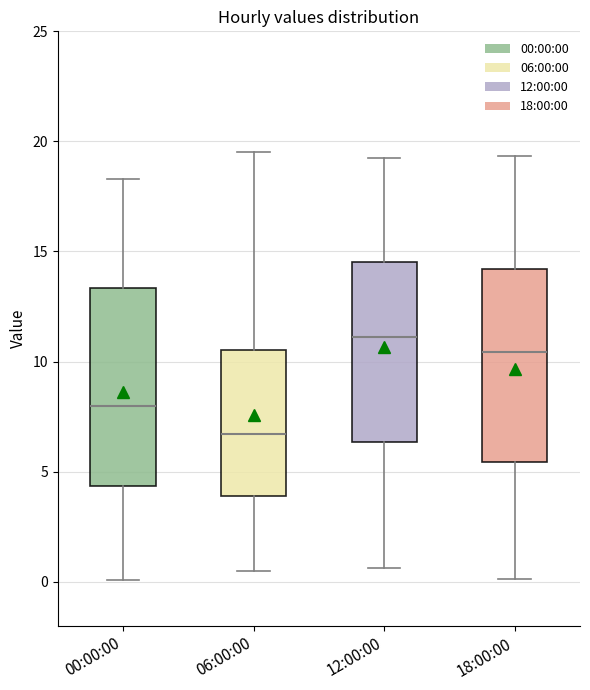

Reading left to right, transcribe this box plot: for each box, give where its median line is, the range the box spans, and where its two whiskers end, as read against the y-axis. The values are not printed on the chart, so give them approximately, as read against the axis.

00:00:00: median 8.0, box 4.5 to 13.5, whiskers 0.0 to 18.5
06:00:00: median 6.5, box 4.0 to 10.5, whiskers 0.5 to 19.5
12:00:00: median 11.0, box 6.5 to 14.5, whiskers 0.5 to 19.5
18:00:00: median 10.5, box 5.5 to 14.0, whiskers 0.0 to 19.5